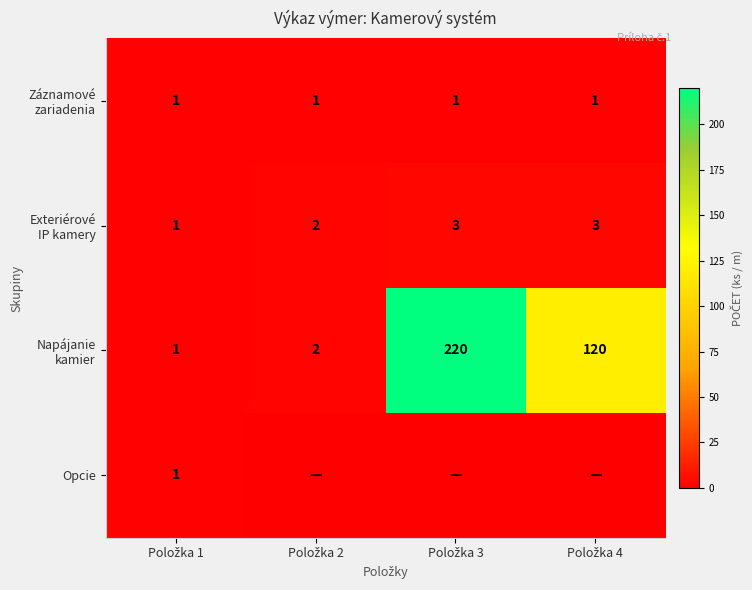

Rank the series at Položka 4 from highest to lowest value.

Napájanie kamier, Exteriérové IP kamery, Záznamové zariadenia, Opcie